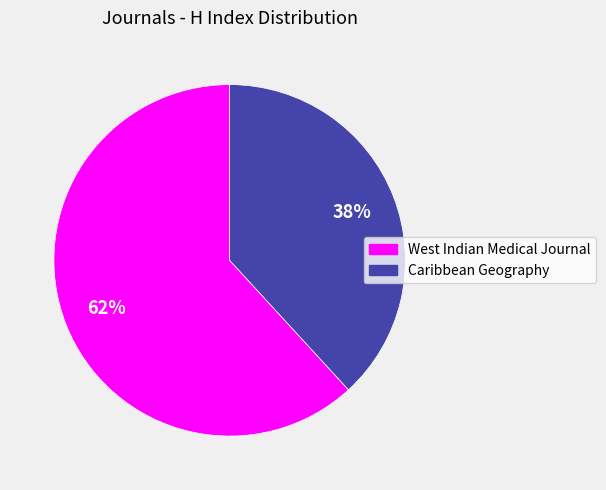

Which has a higher value, West Indian Medical Journal or Caribbean Geography?

West Indian Medical Journal